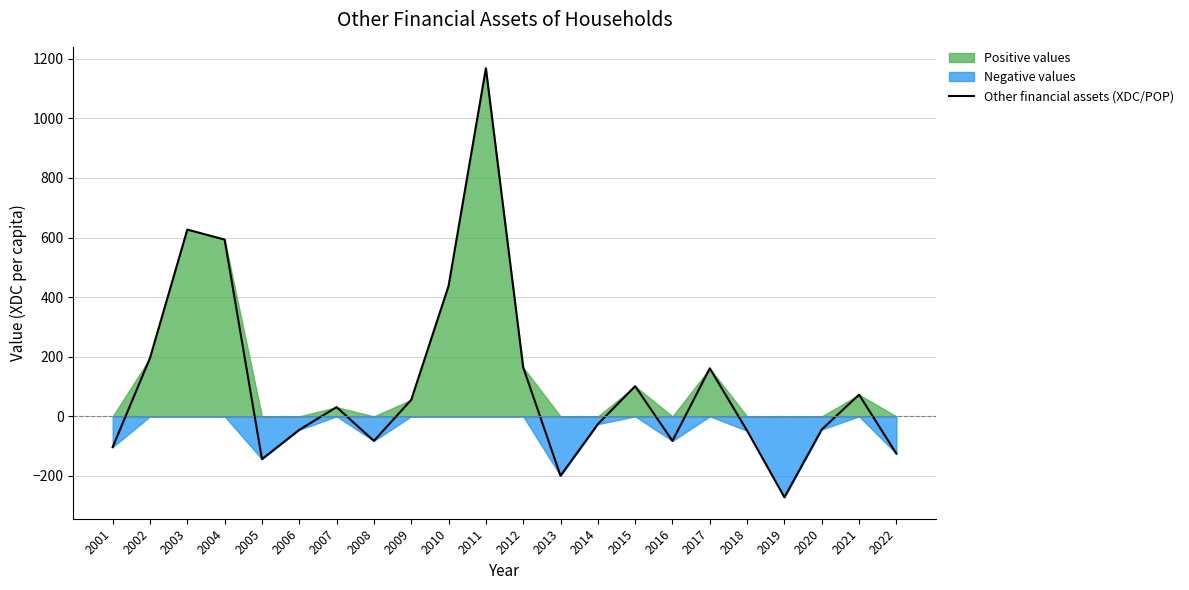

Is it true that the value at 2016 is -17.8?

False